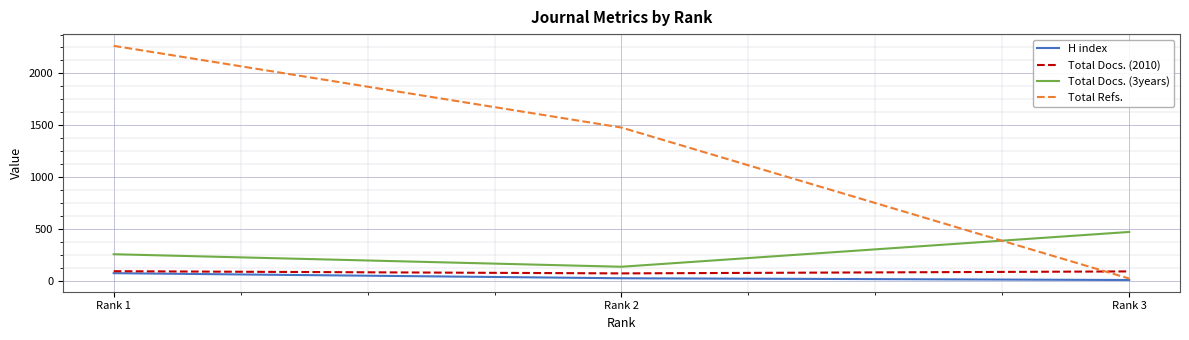

Which series has the largest total across all categories?

Total Refs.